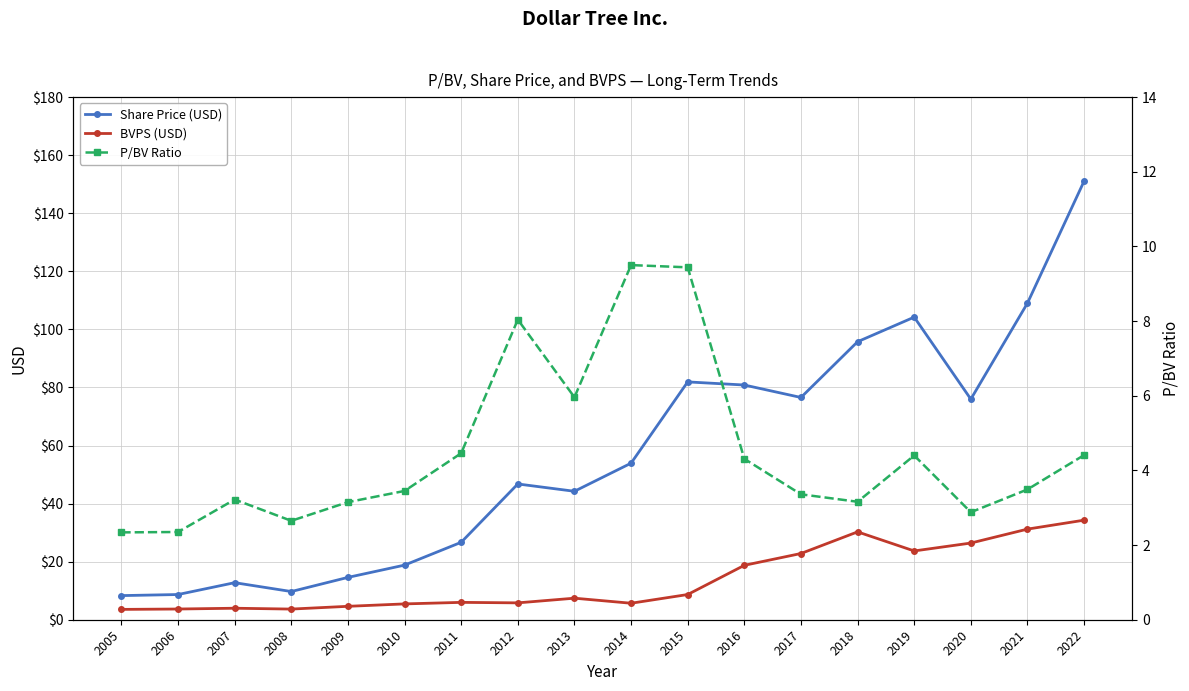

At which category is the sum across all series the highest?

2022